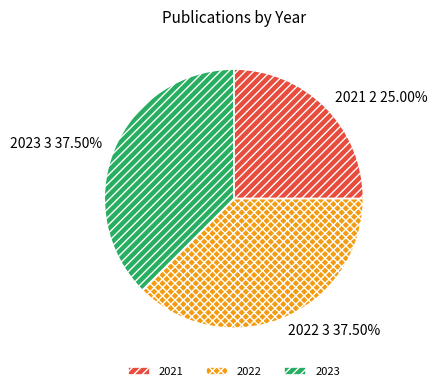

What is the smallest slice in the pie chart?

2021